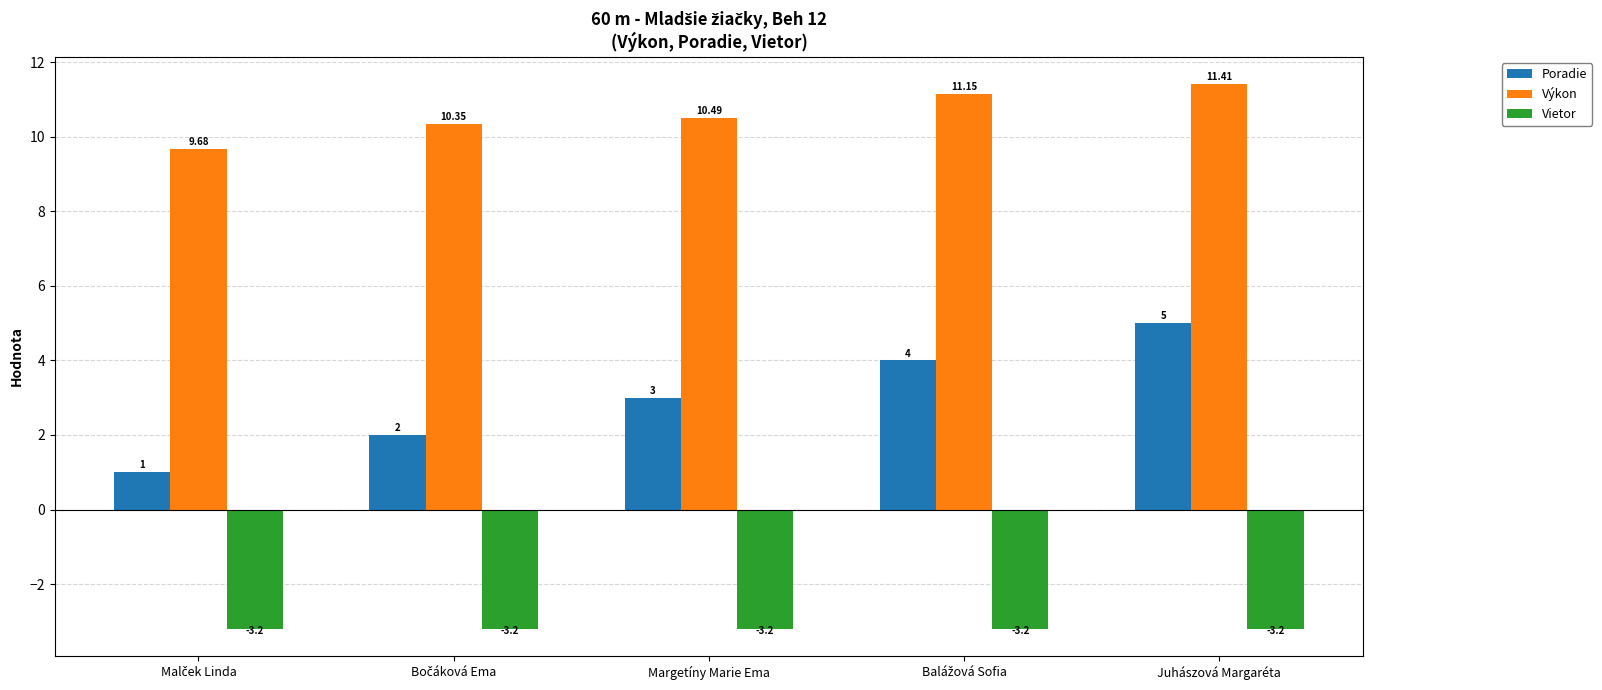

How many categories are shown in the chart?

5